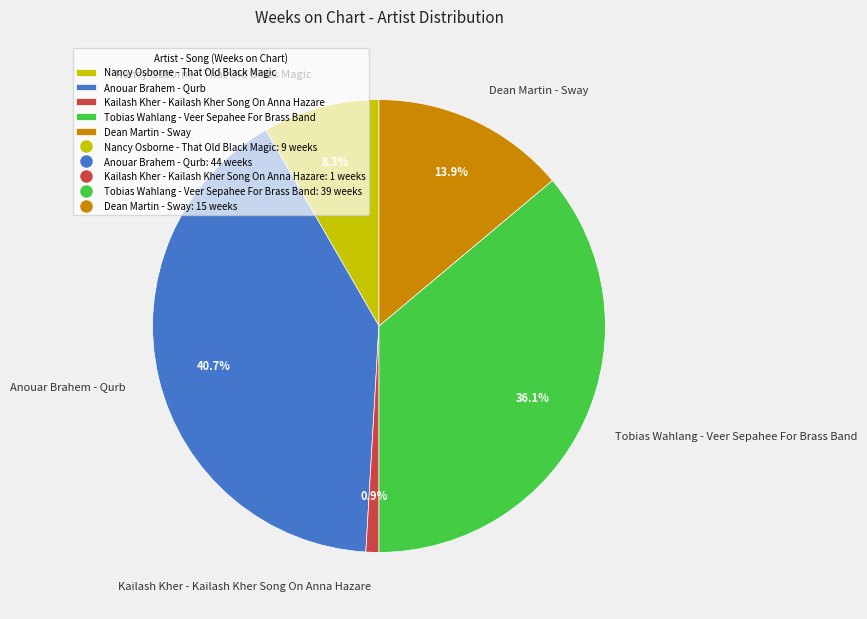

Is there a majority slice in this chart?

No